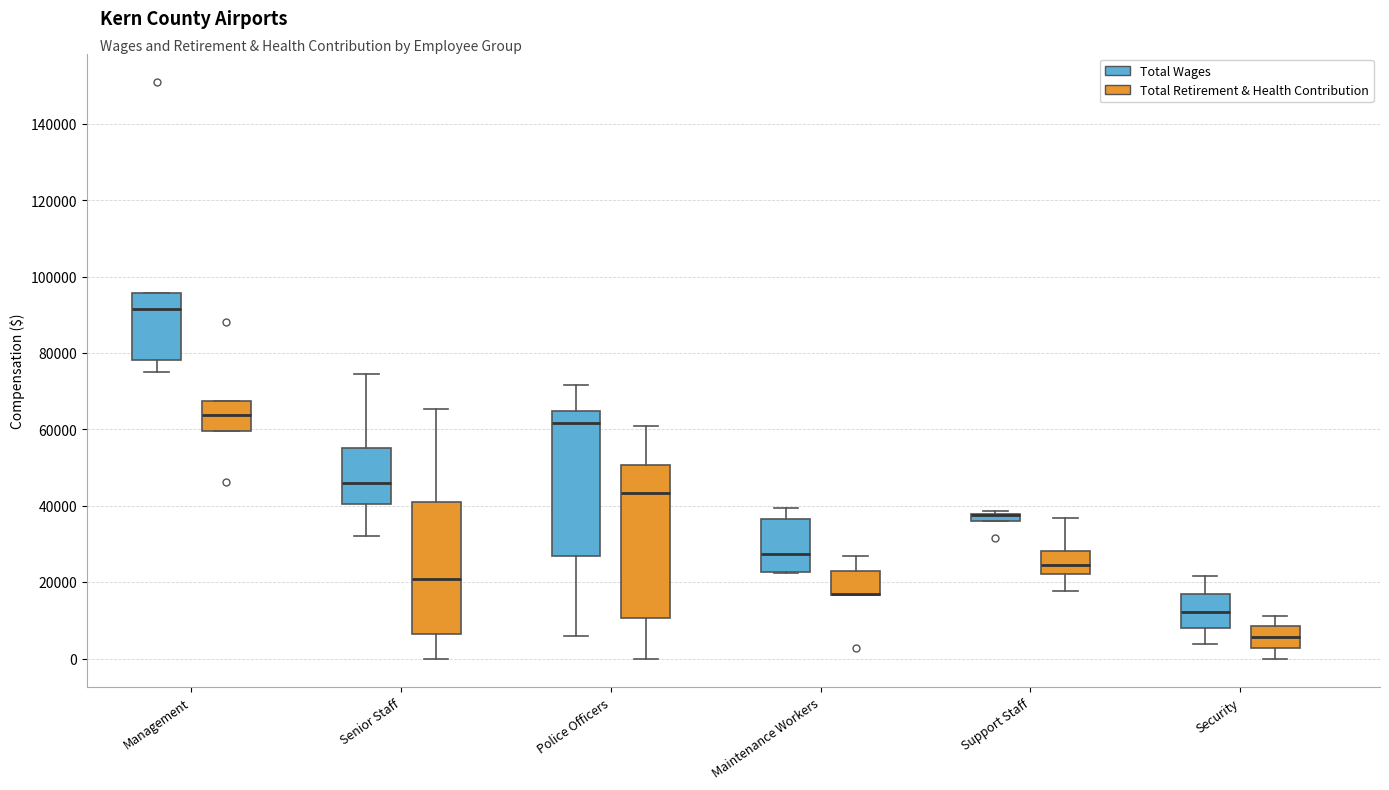

Where does the median line of the box for Senior Staff (Total Retirement & Health Contribution) sit on the y-axis? The values are not printed on the chart, so give them approximately, as read against the axis.

20000